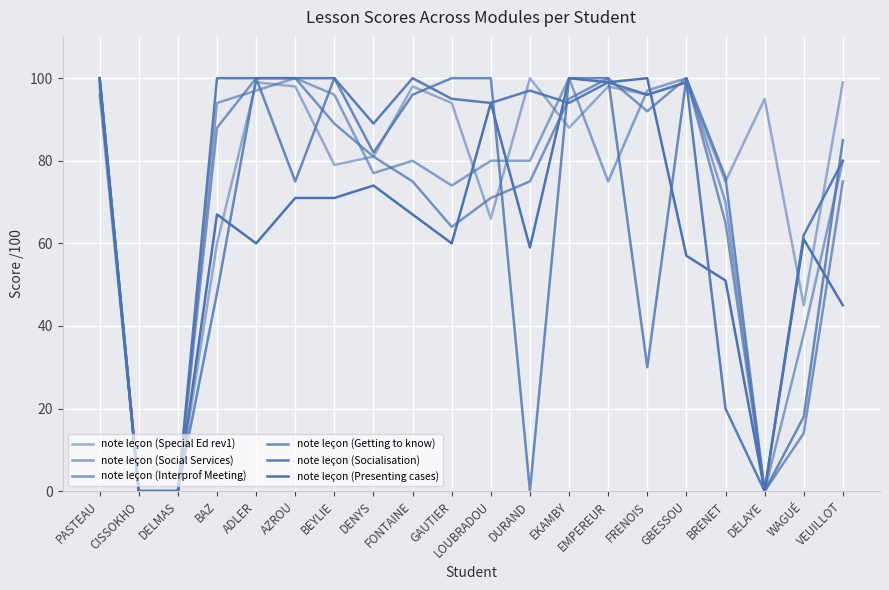

Does the chart display data point markers on the line(s)?

No